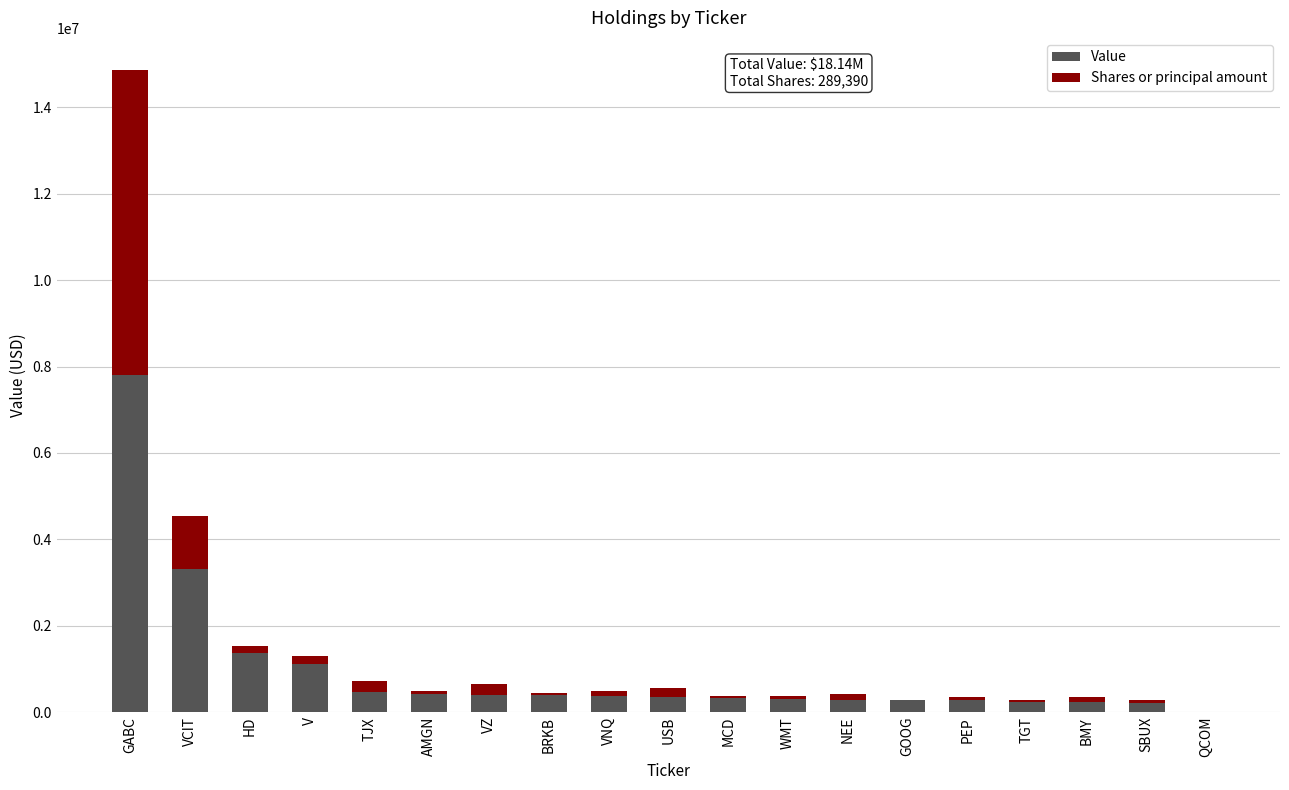

Which category has the highest value in the Value series?

GABC